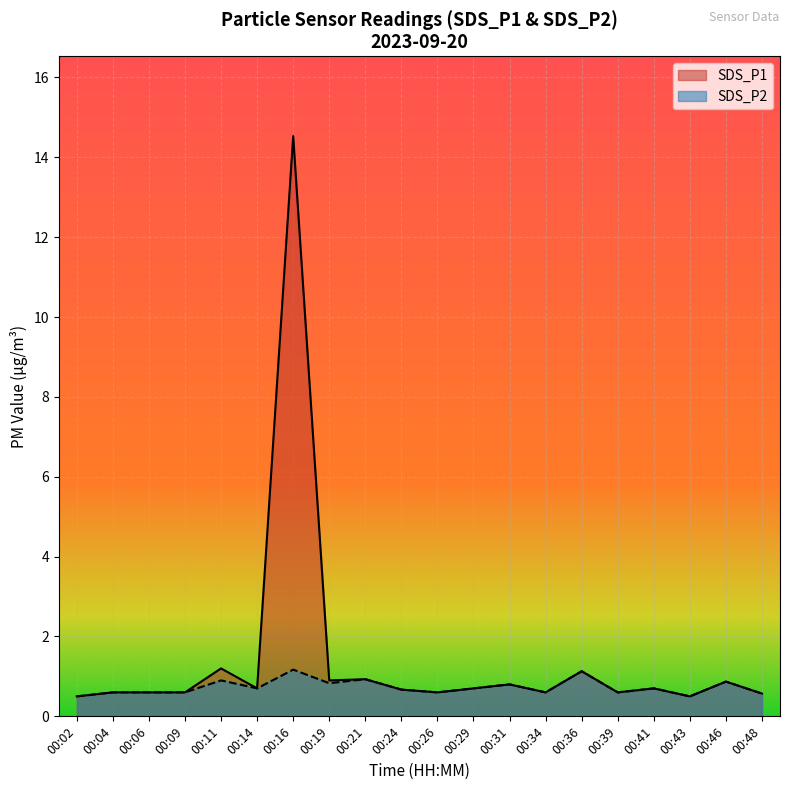

The value of SDS_P2 at 00:31 is 0.8. True or false?

True